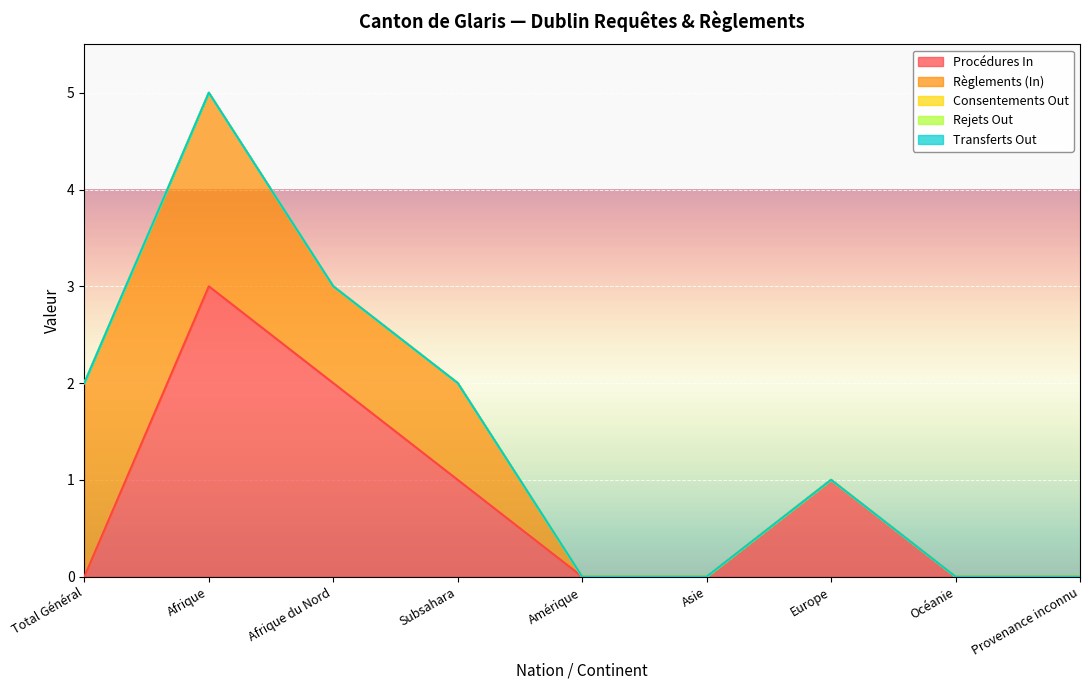

Which series has the widest spread of values?

Procédures In